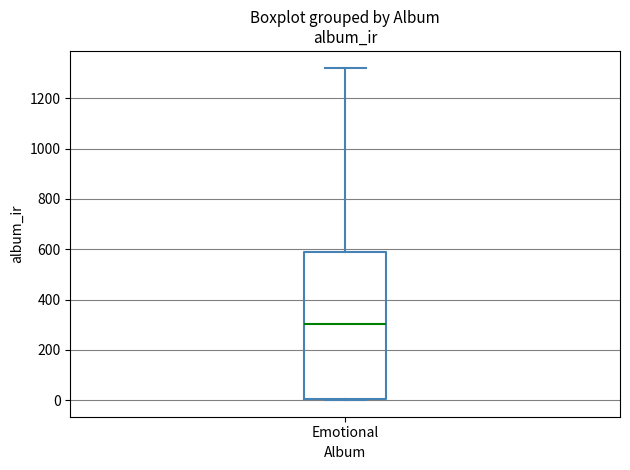

Read this box plot against the y-axis: the position of the median line, the range covered by the box, and the ends of both whiskers. The values are not printed on the chart, so give them approximately, as read against the axis.

median 300, box 0 to 580, whiskers 0 to 1320